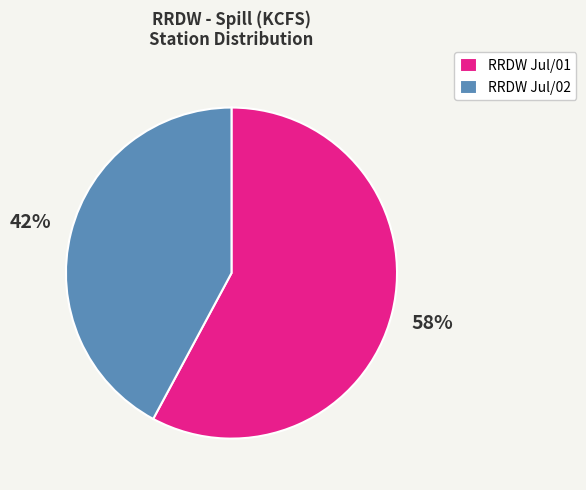

What is the largest slice in the pie chart?

RRDW Jul/01